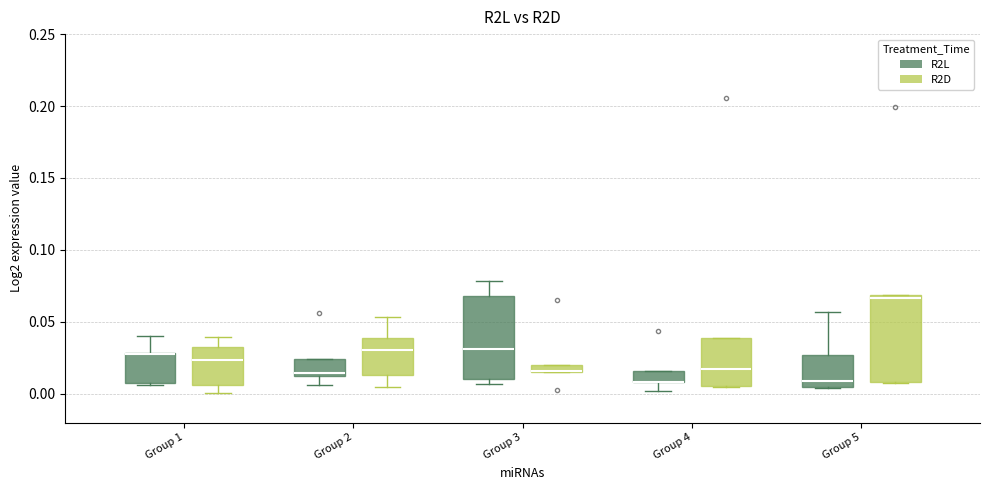

Where is the upper edge of the box for Group 1 (R2L) on the y-axis? The values are not printed on the chart, so give them approximately, as read against the axis.

0.030